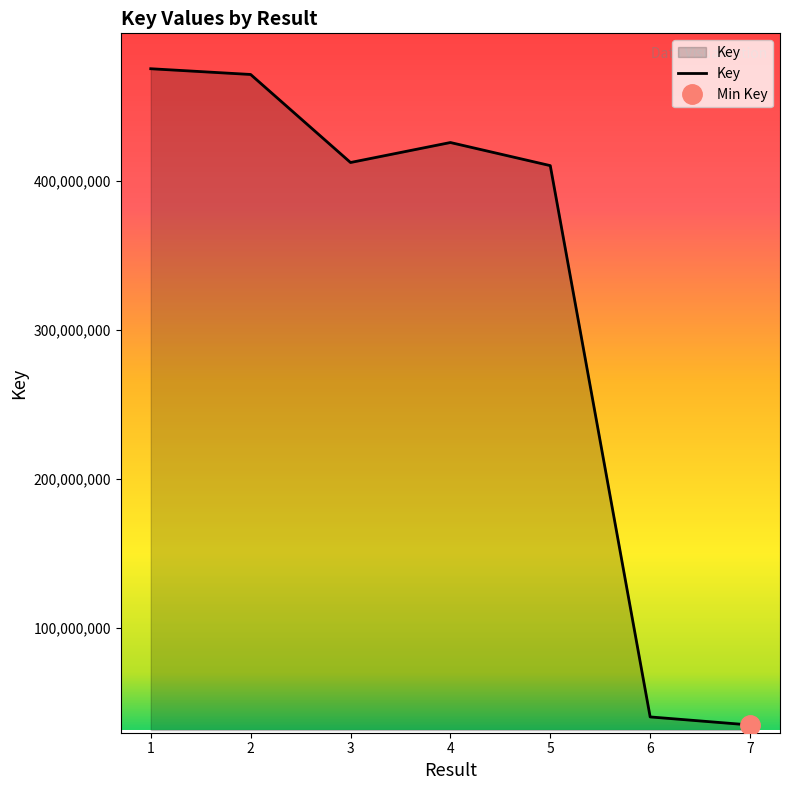

At which category does the data reach its first local valley?

3